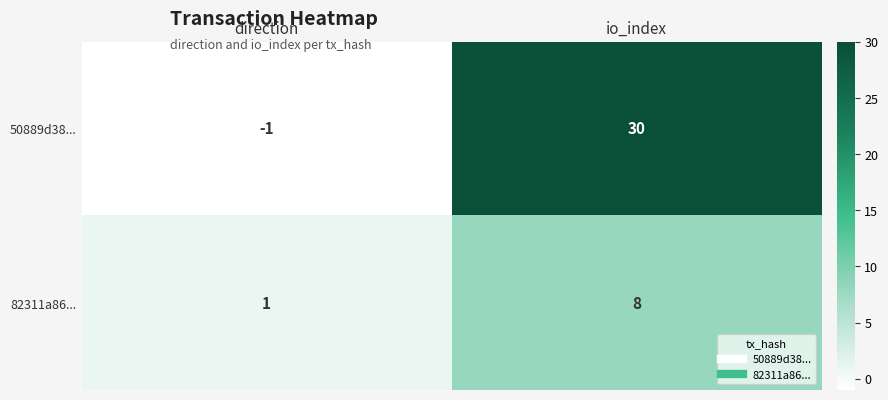

What is the approximate value of 82311a86... at io_index?

8